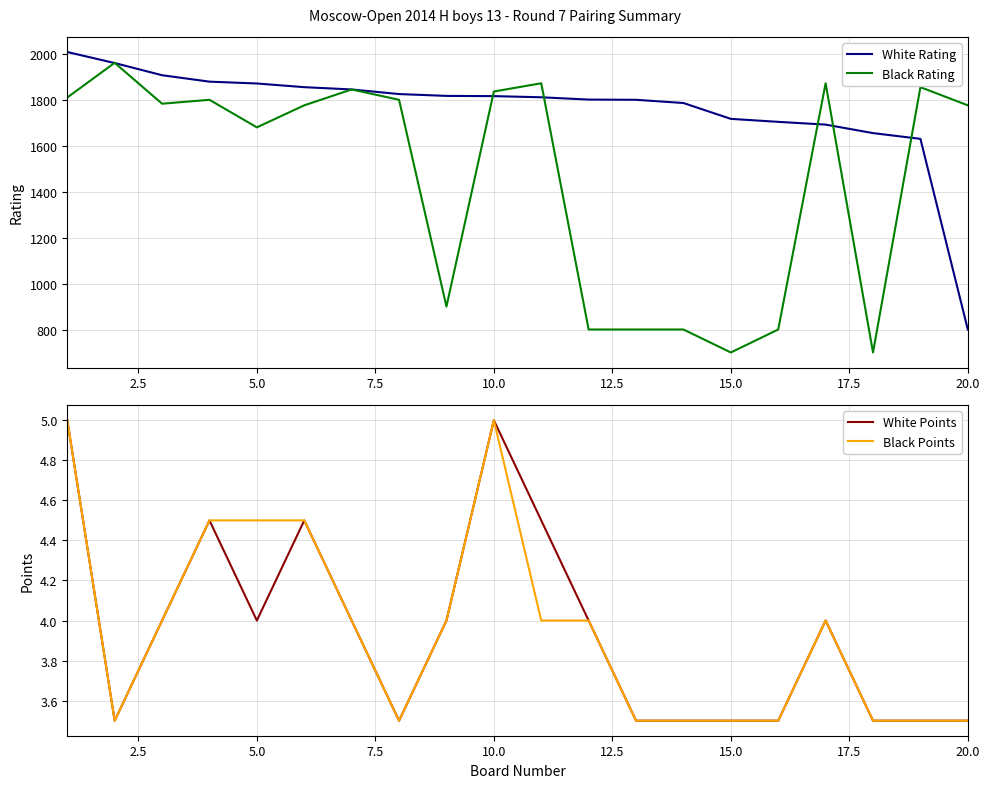

The value of White Rating at 5.0 is 1280. True or false?

False